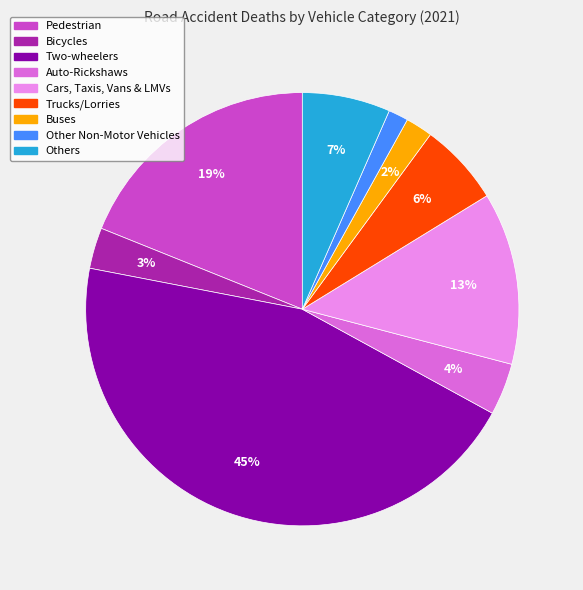

What percentage is the Cars, Taxis, Vans & LMVs slice, to the nearest percent?

13%